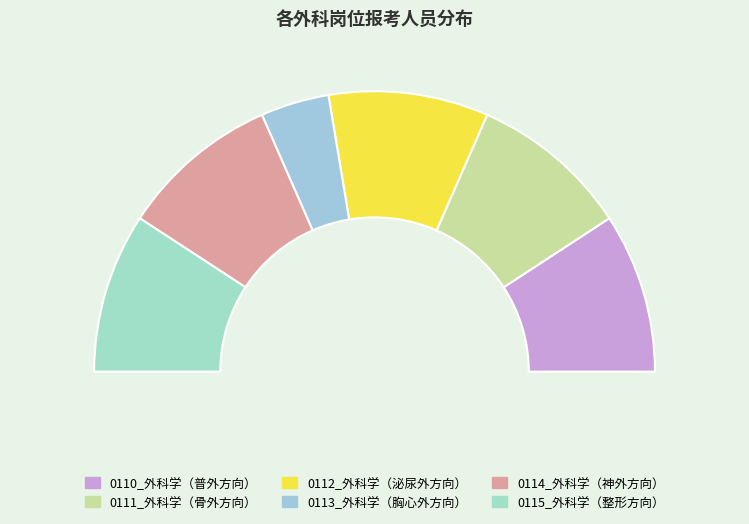

Is there a majority slice in this chart?

No